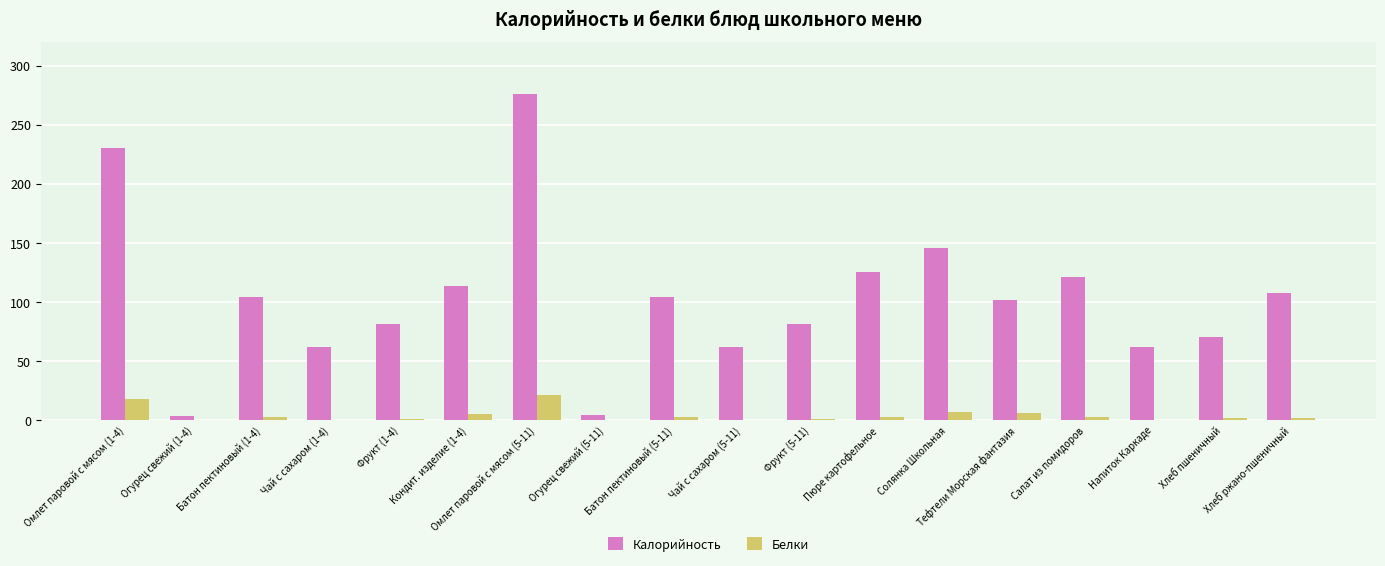

Where does the Калорийность series first go above 104?

Омлет паровой с мясом (1-4)